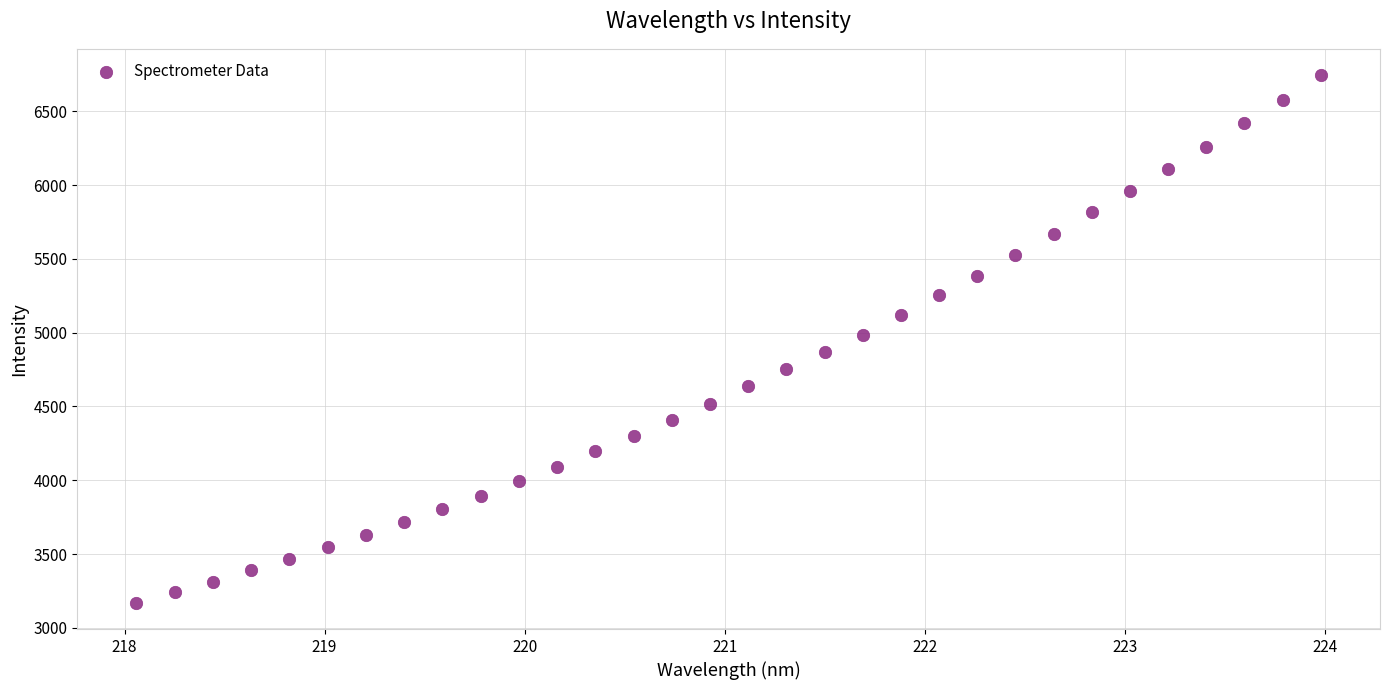

What is the range of X values (max minus min)?

5.9